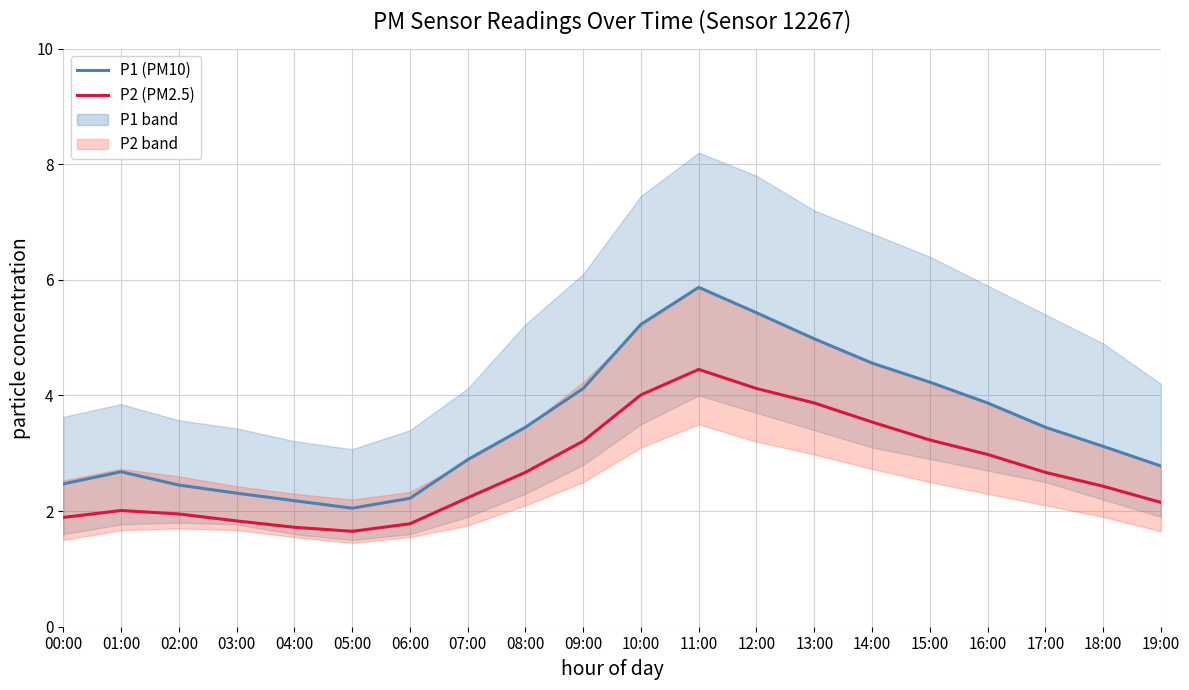

What position from the left is 02:00?

3